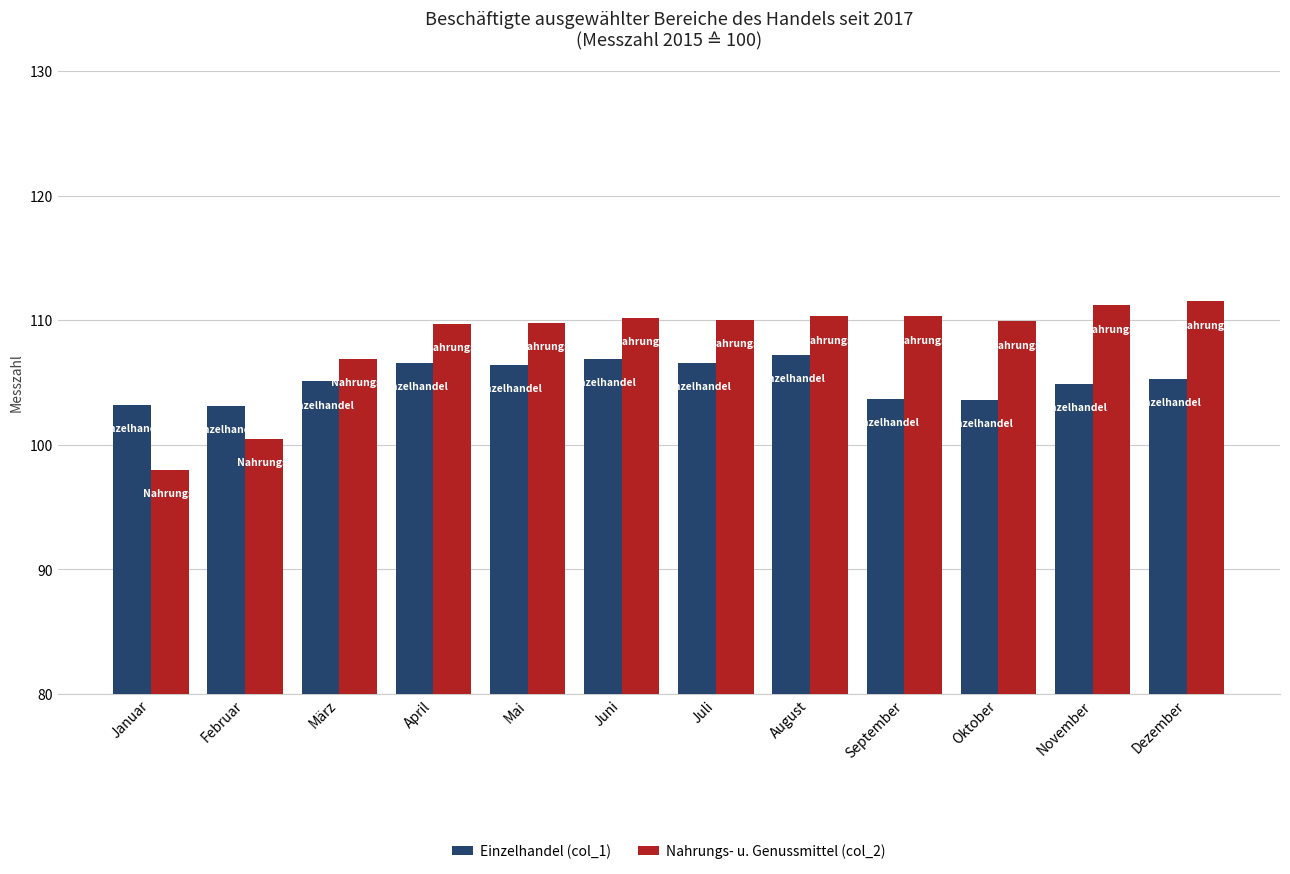

The value of Nahrungs- u. Genussmittel (col_2) at November is 181.7. True or false?

False